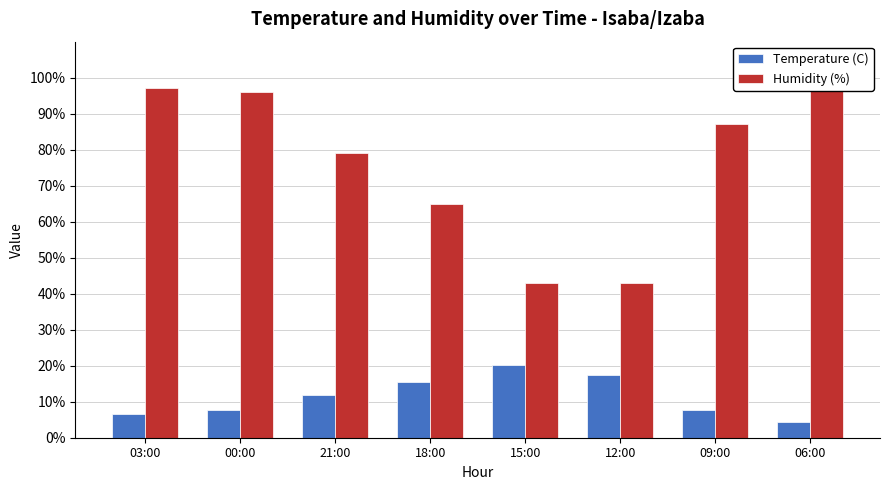

Which label corresponds to the smallest value in the chart?

06:00